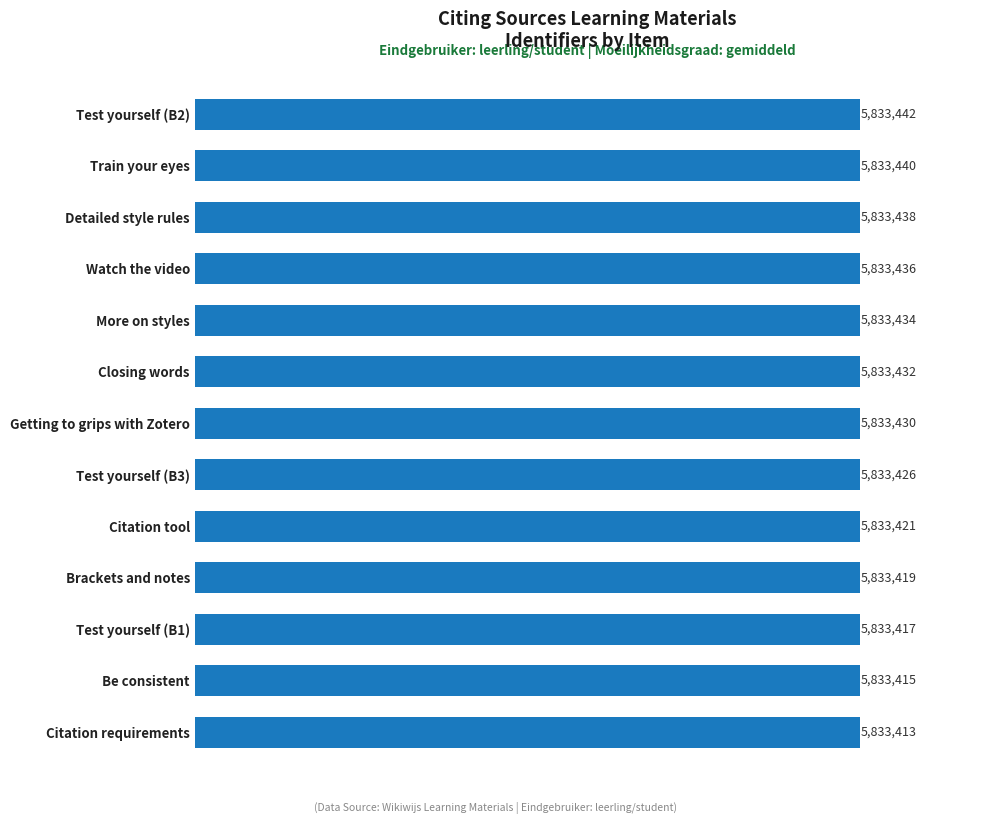

Does the chart contain any negative values?

No